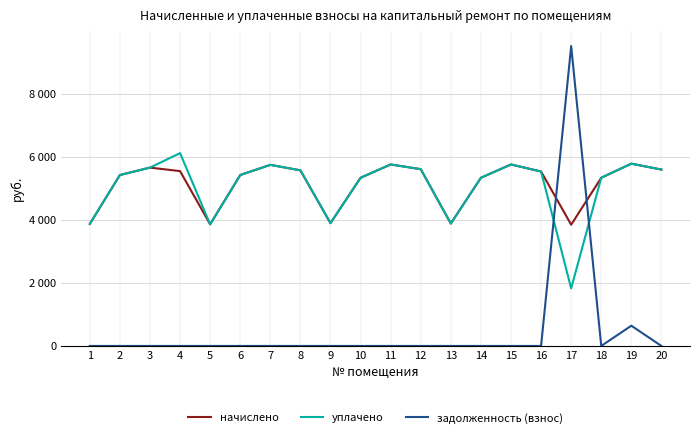

Reading right to left, transcribe all the data shown in this chart.

начислено: 20=5601.4	19=5787.7	18=5340.6	17=3850.2	16=5539.3	15=5762.9	14=5340.6	13=3887.5	12=5613.8	11=5762.9	10=5340.6	9=3899.9	8=5576.6	7=5750.5	6=5427.7	5=3862.6	4=5551.7	3=5663.5	2=5427.5	1=3875.0
уплачено: 20=5601.4	19=5787.7	18=5340.6	17=1829.0	16=5539.3	15=5762.9	14=5340.6	13=3887.5	12=5613.8	11=5762.9	10=5340.6	9=3899.9	8=5576.6	7=5750.5	6=5427.7	5=3862.6	4=6123.9	3=5663.5	2=5427.5	1=3875.0
задолженность (взнос): 20=0.0	19=643.1	18=0.0	17=9523.2	16=0.0	15=0.0	14=0.0	13=0.0	12=0.0	11=0.0	10=0.0	9=0.0	8=0.0	7=0.0	6=0.0	5=0.0	4=0.0	3=0.0	2=0.0	1=0.0